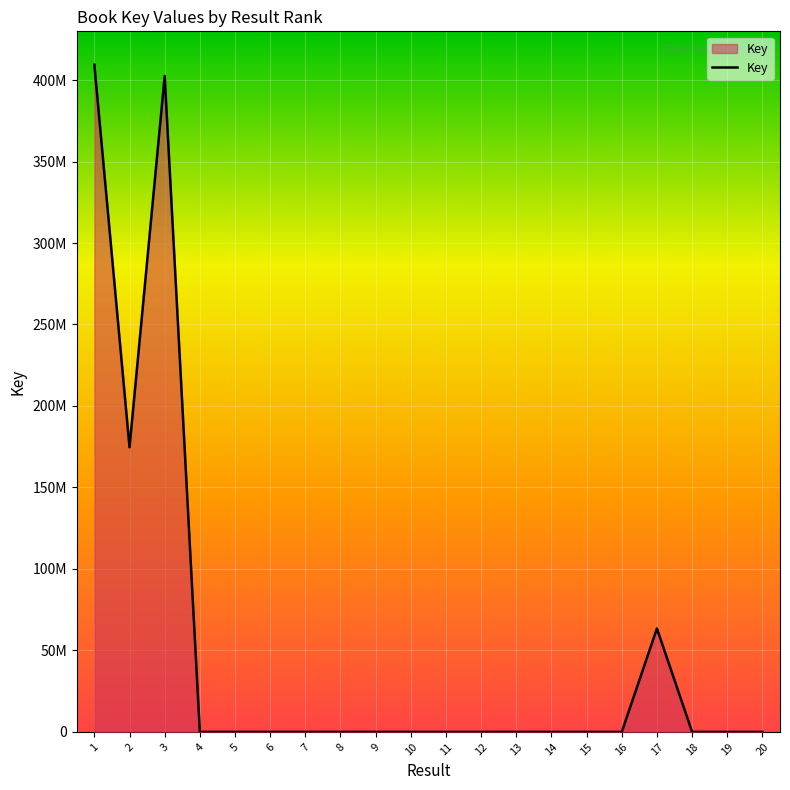

Is this an area chart (filled region under the line)?

Yes